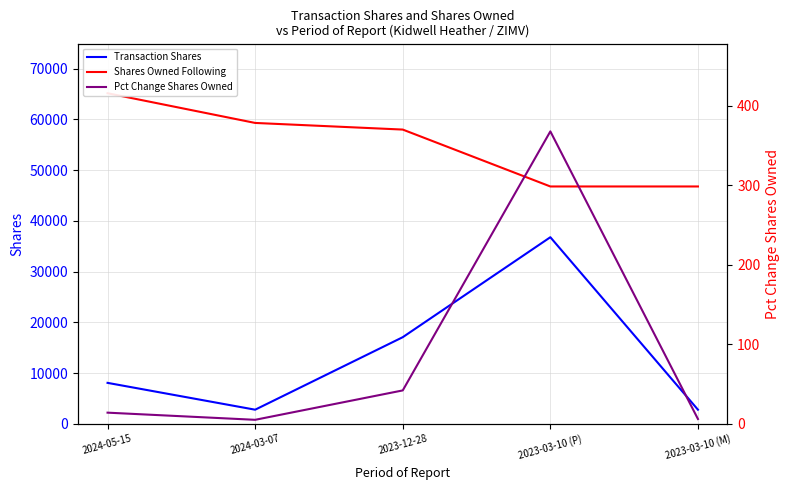

How many data points in Transaction Shares are less than 8064?

2